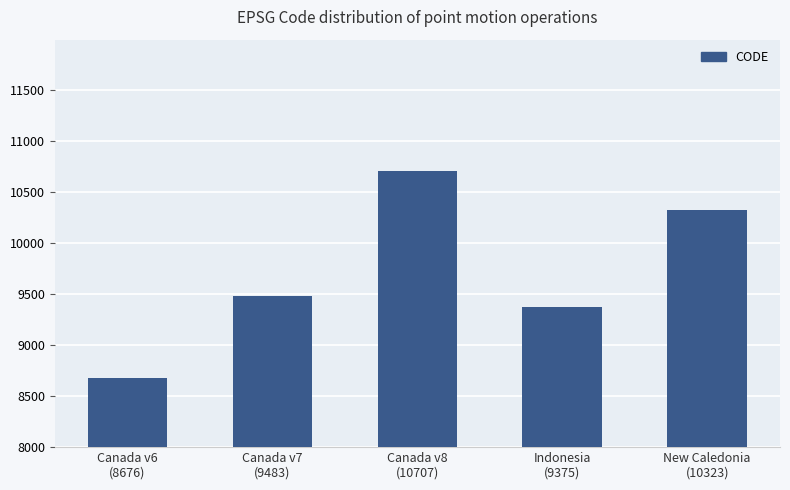

True or false: the data shows 6373 at Canada v8
(10707).

False